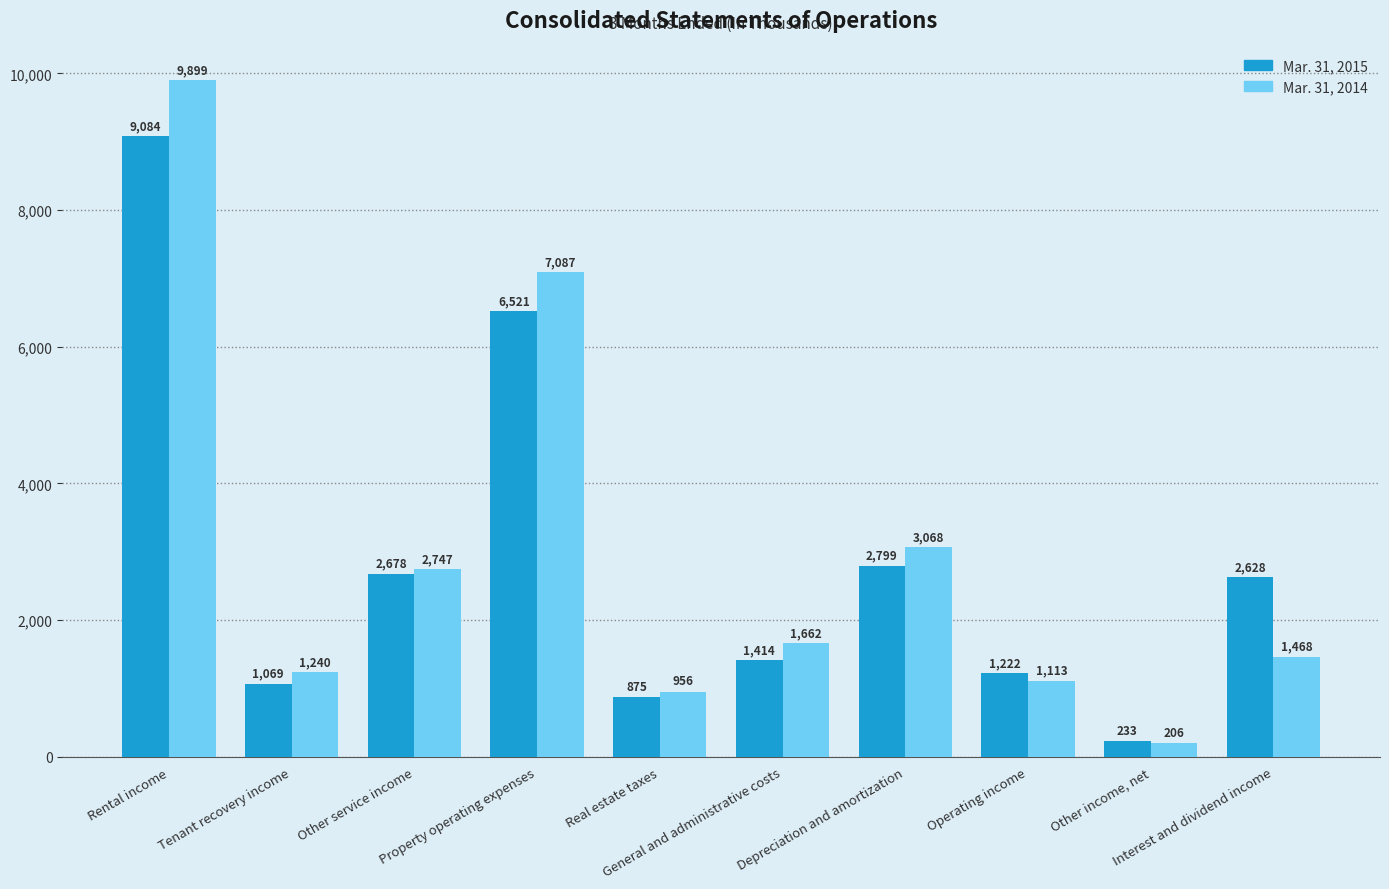

How many distinct data groups are displayed?

2